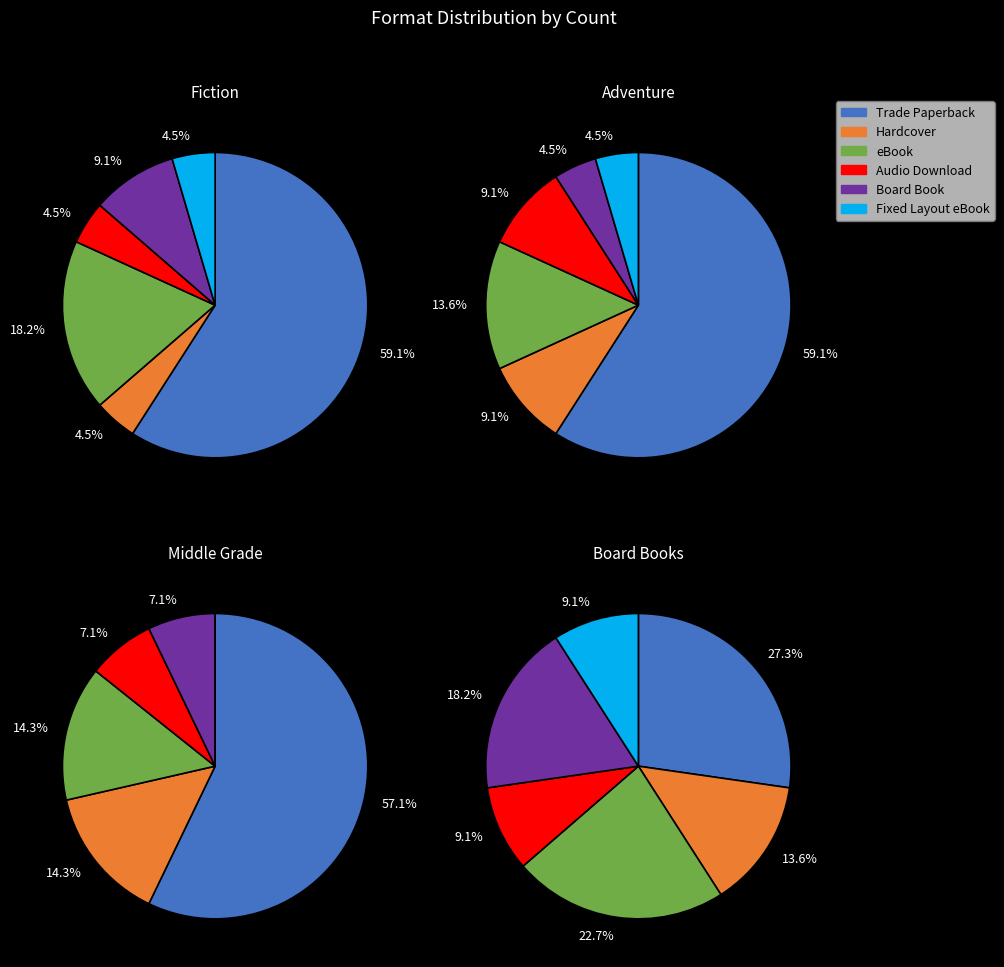

What is the change in value from eBook to Audio Download?

-7